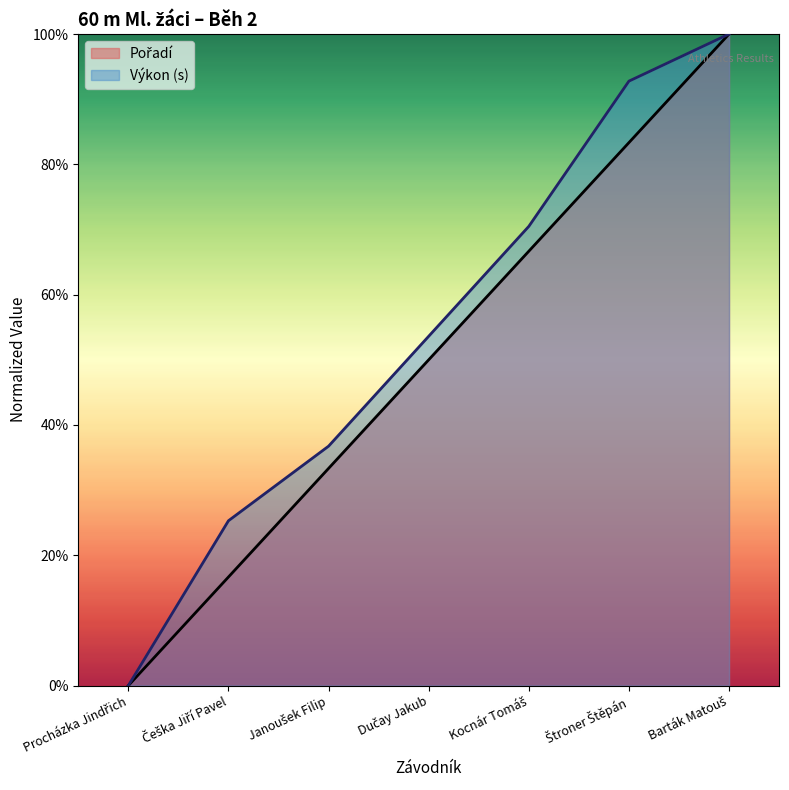

What is the label of the 3rd point from the right?

Kocnár Tomáš